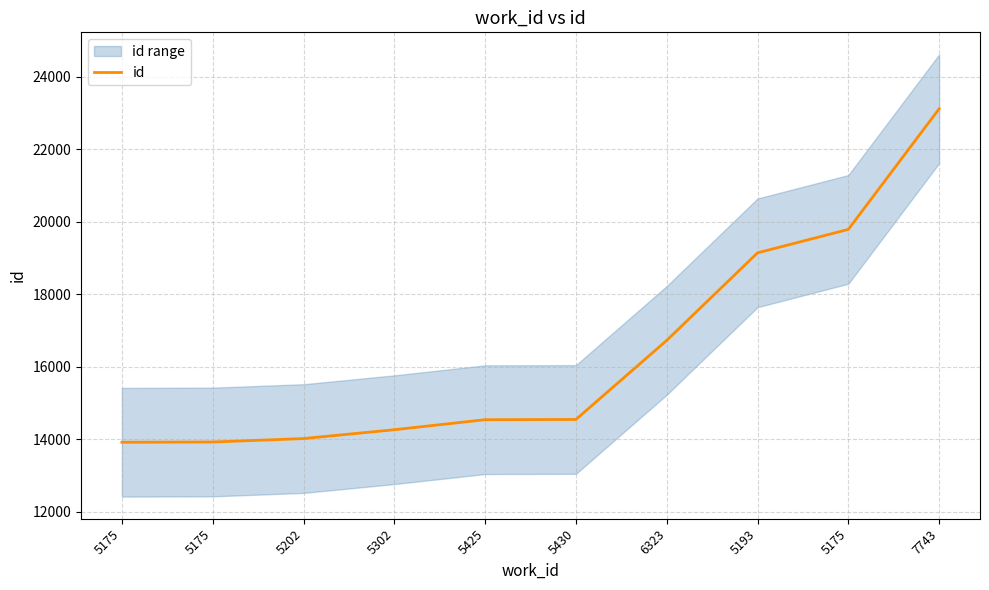

List the labels in order of value, largest first.

7743, 5175, 5193, 6323, 5430, 5425, 5302, 5202, 5175, 5175